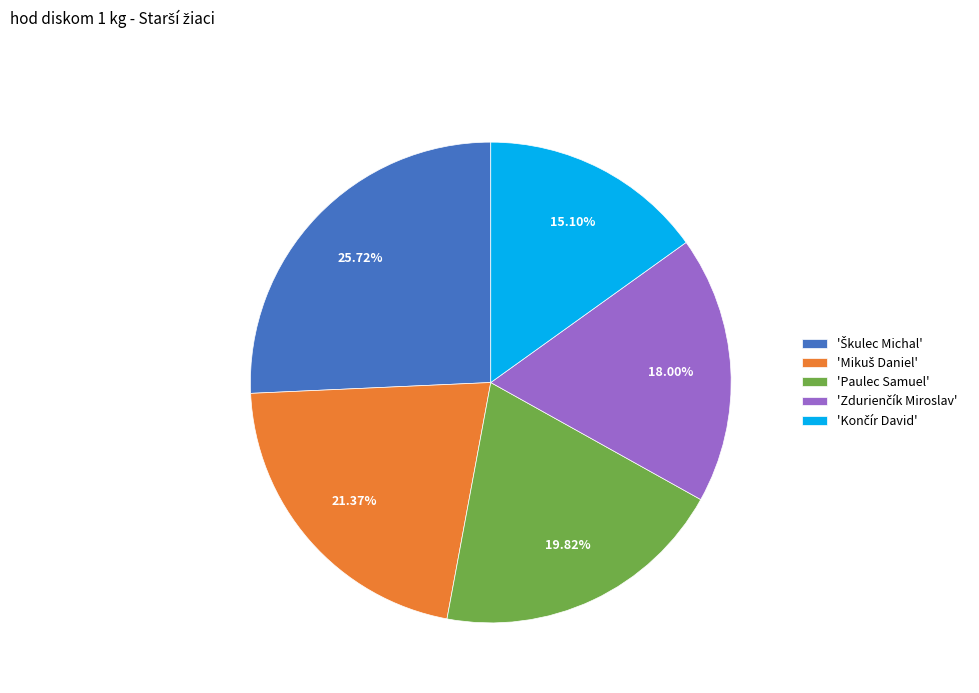

How many segments does this pie chart have?

5